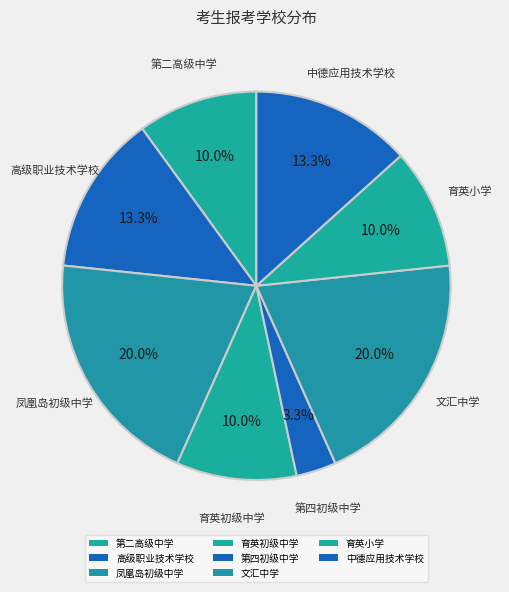

Is there any slice that represents more than half of the pie?

No